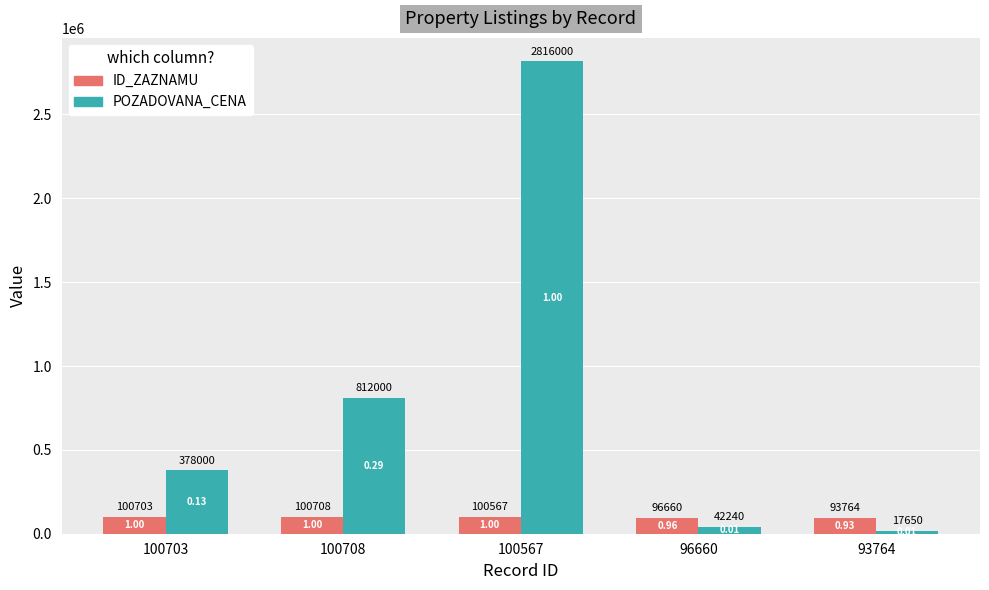

At which category is the sum across all series the highest?

100567